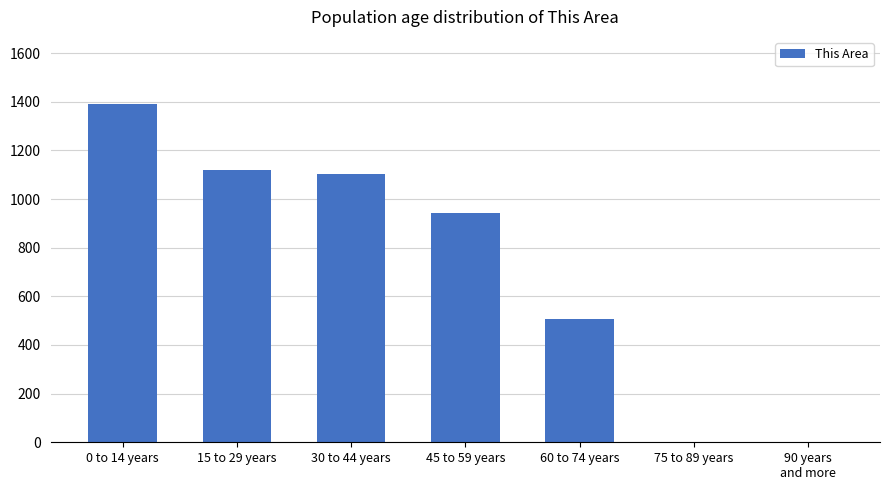

Which label corresponds to the largest value in the chart?

0 to 14 years